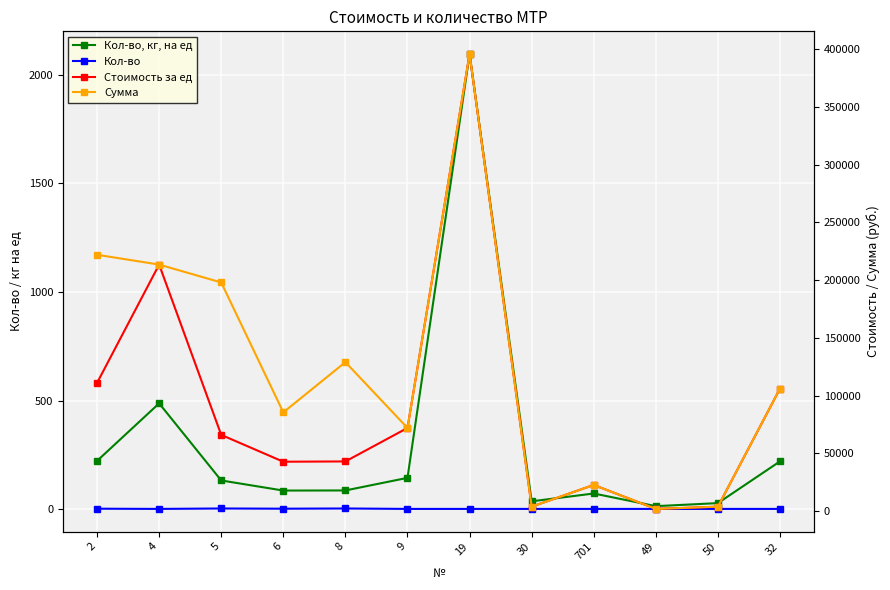

What is the difference between the maximum and minimum values in the Сумма series?

393943.0